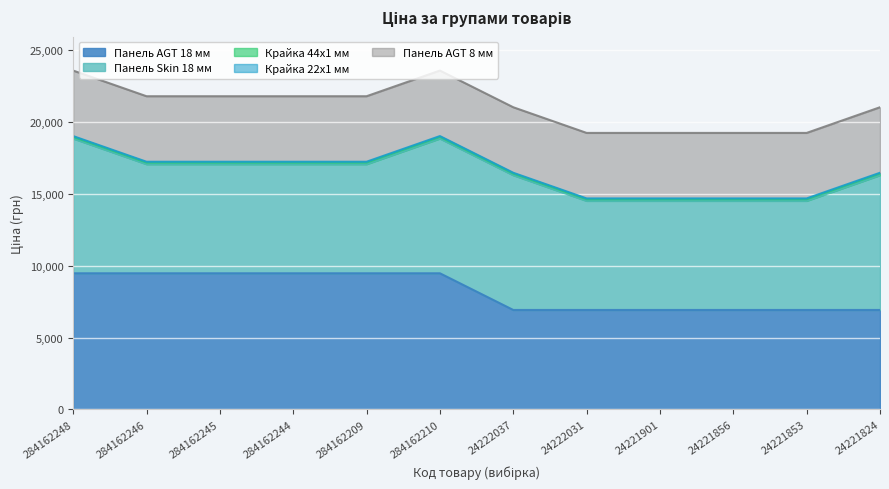

What is the sum of the Панель Skin 18 мм values at 284162210 and 24221856?

16980.5